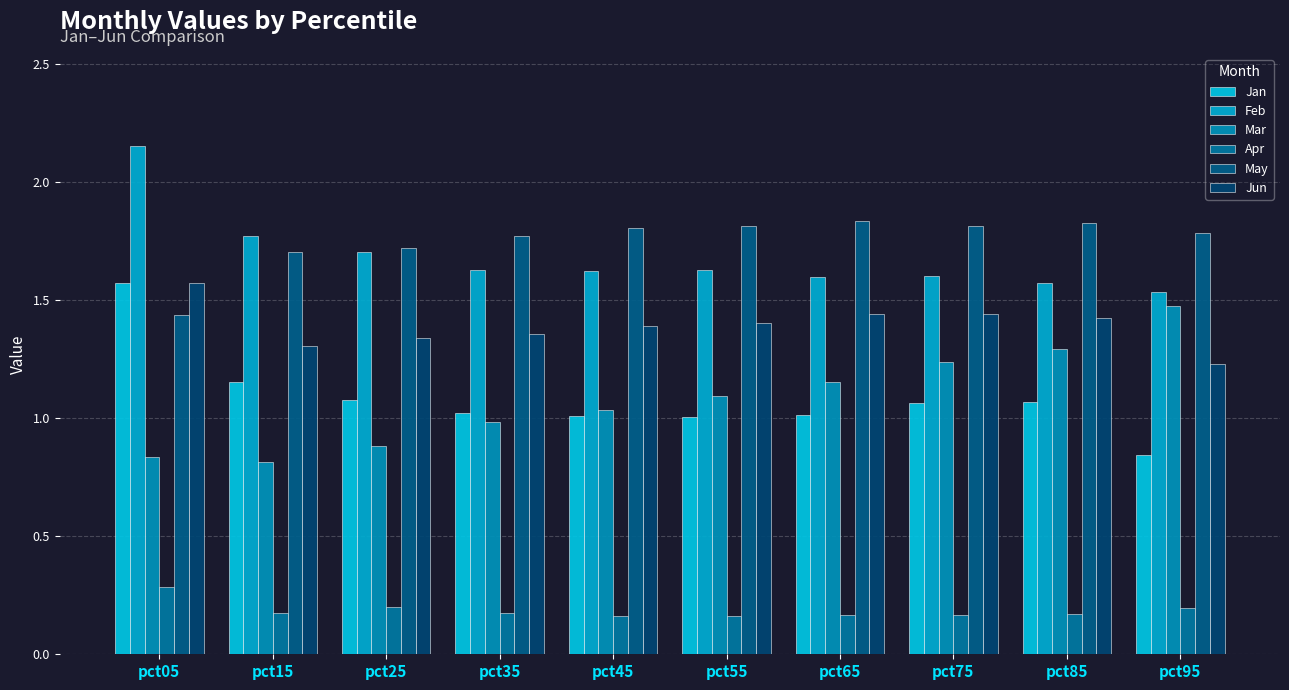

Which series changed the most between pct25 and pct55?

Mar